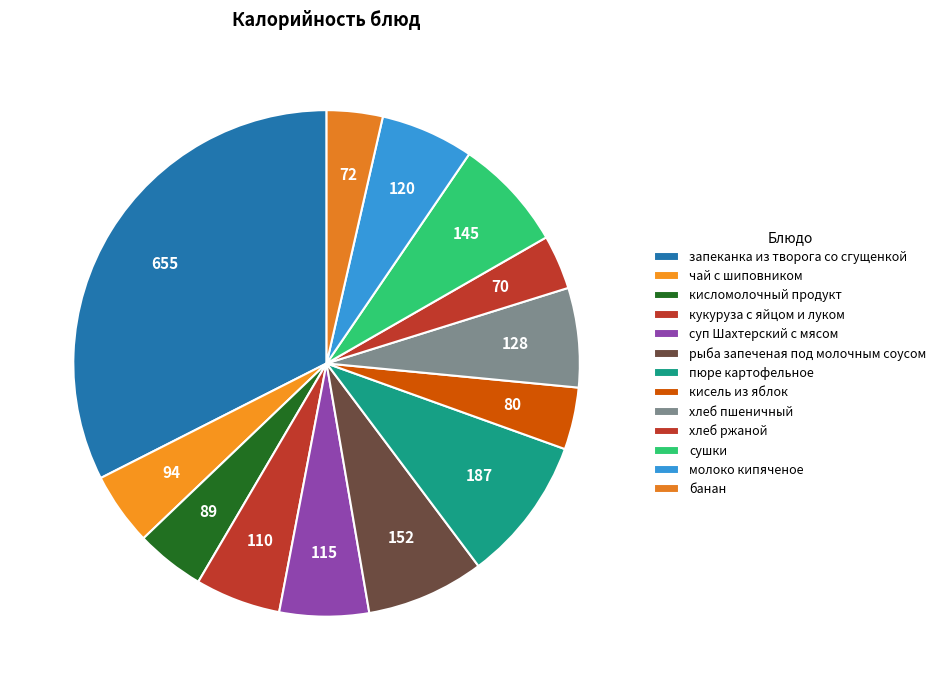

How many slices are in this pie chart?

13